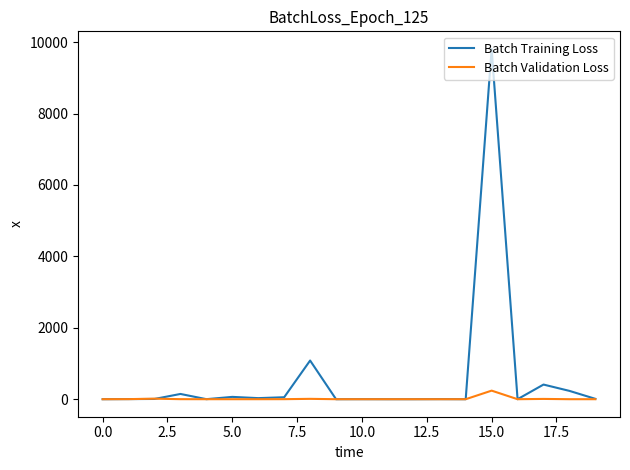

Which series has the widest spread of values?

Batch Training Loss